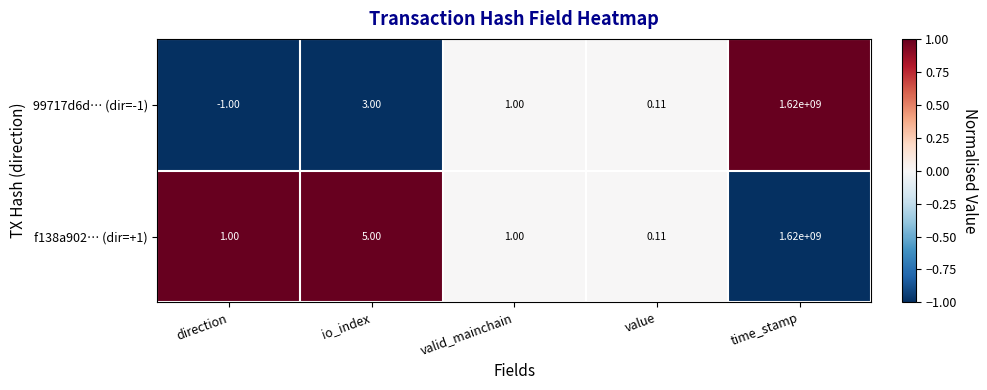

What is the maximum value shown in the chart?

1620000000.0